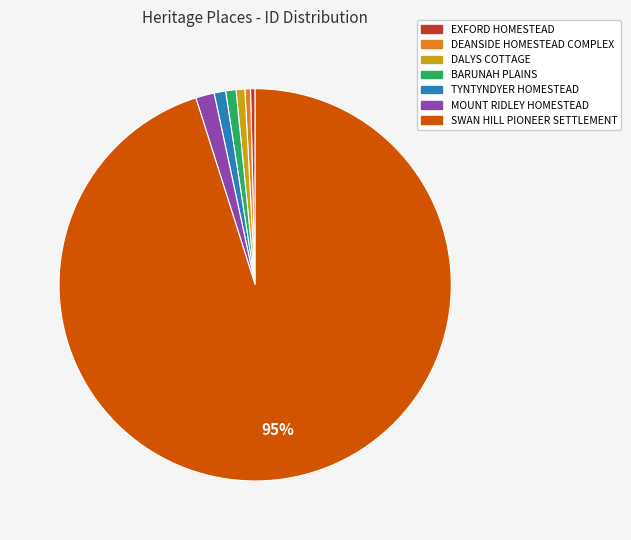

What is the largest slice in the pie chart?

SWAN HILL PIONEER SETTLEMENT